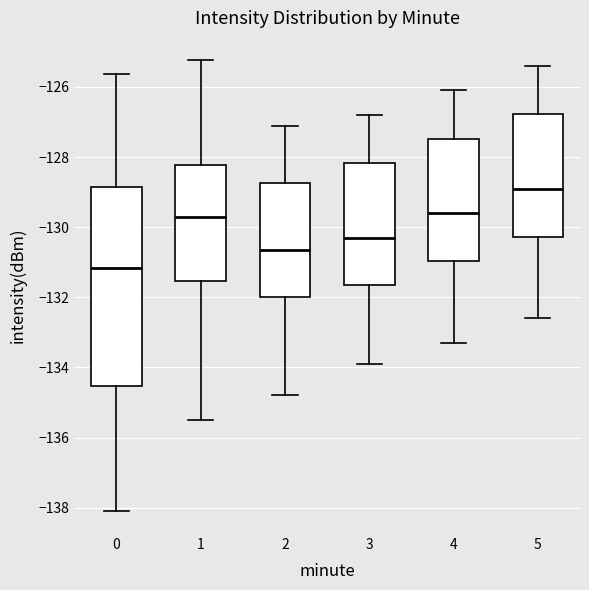

Comparing the boxes themselves (not the whiskers), which one is the tallest?

0